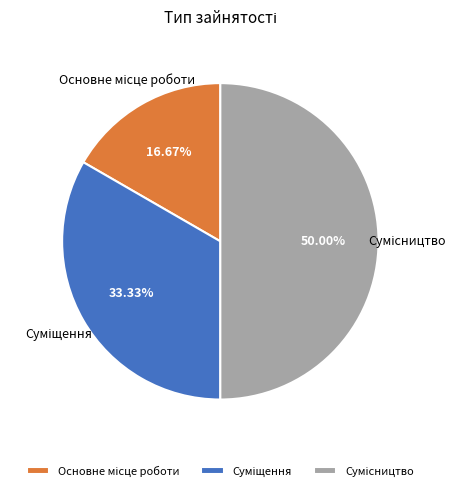

How much of the chart is everything except Основне місце роботи?

83.3%